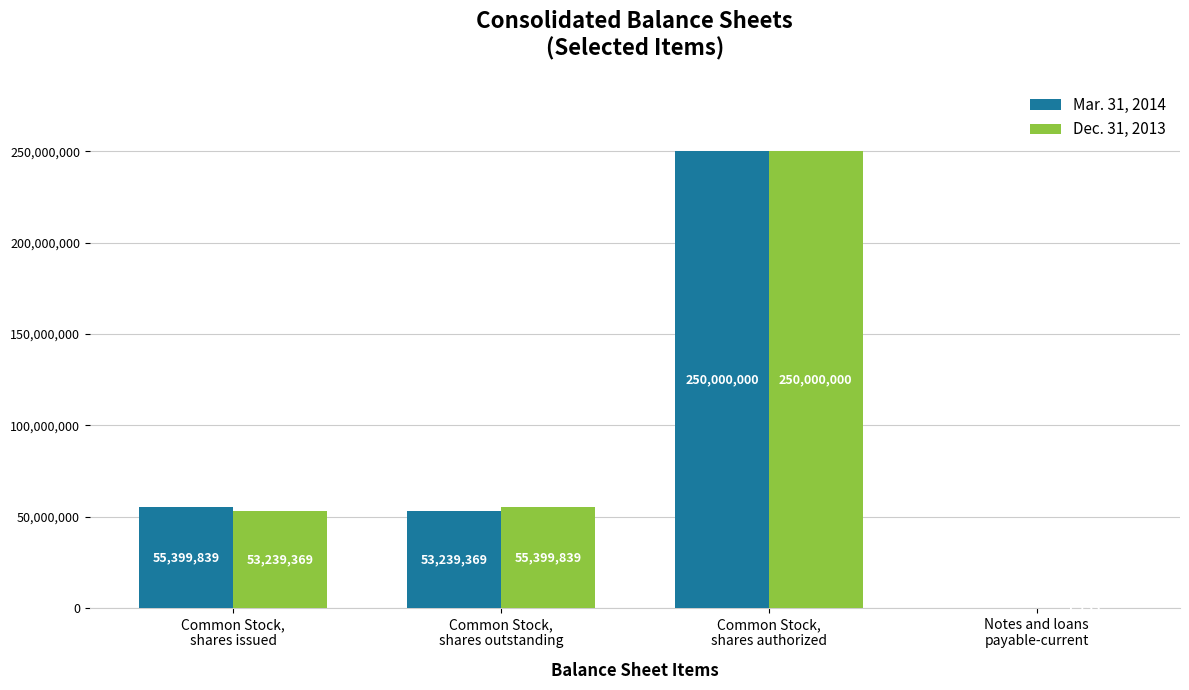

Which series has the largest total across all categories?

Dec. 31, 2013